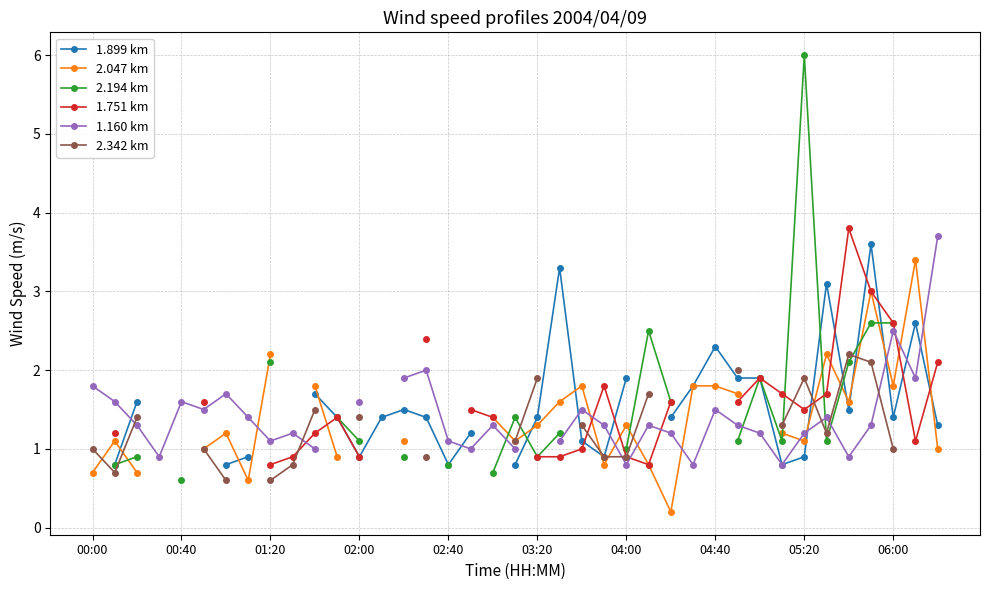

True or false: 1.899 km has more than 2 points higher than both neighbors.

True